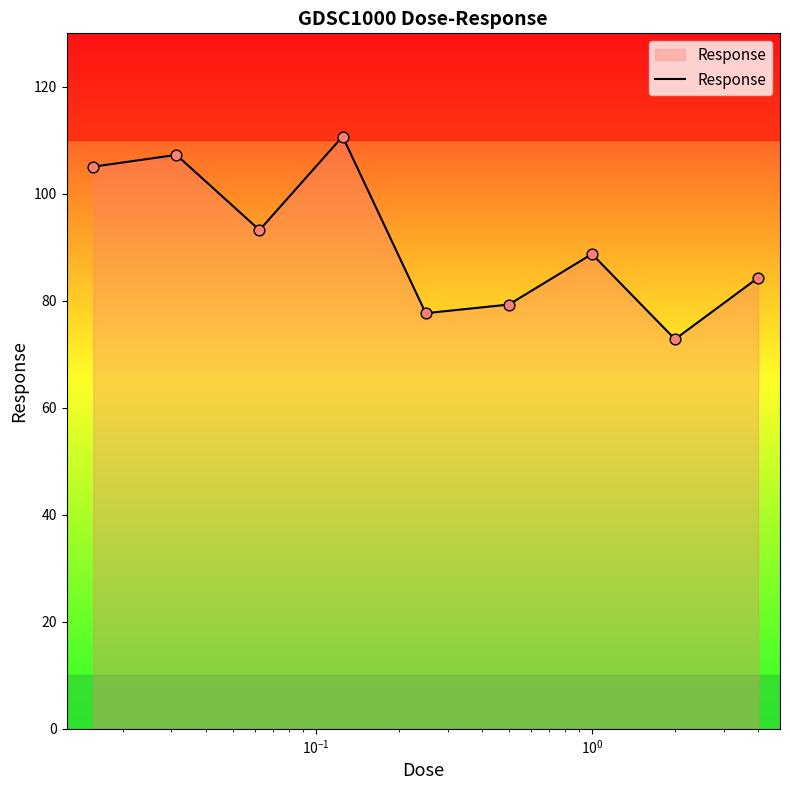

What is the minimum value shown in the chart?

72.8